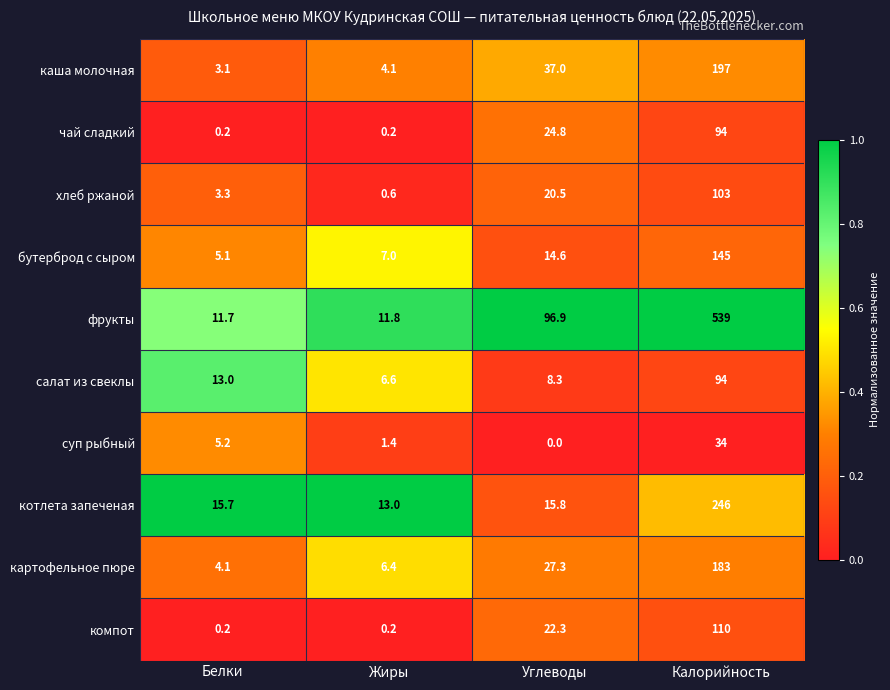

True or false: бутерброд с сыром has a value of 204.5 at Калорийность.

False